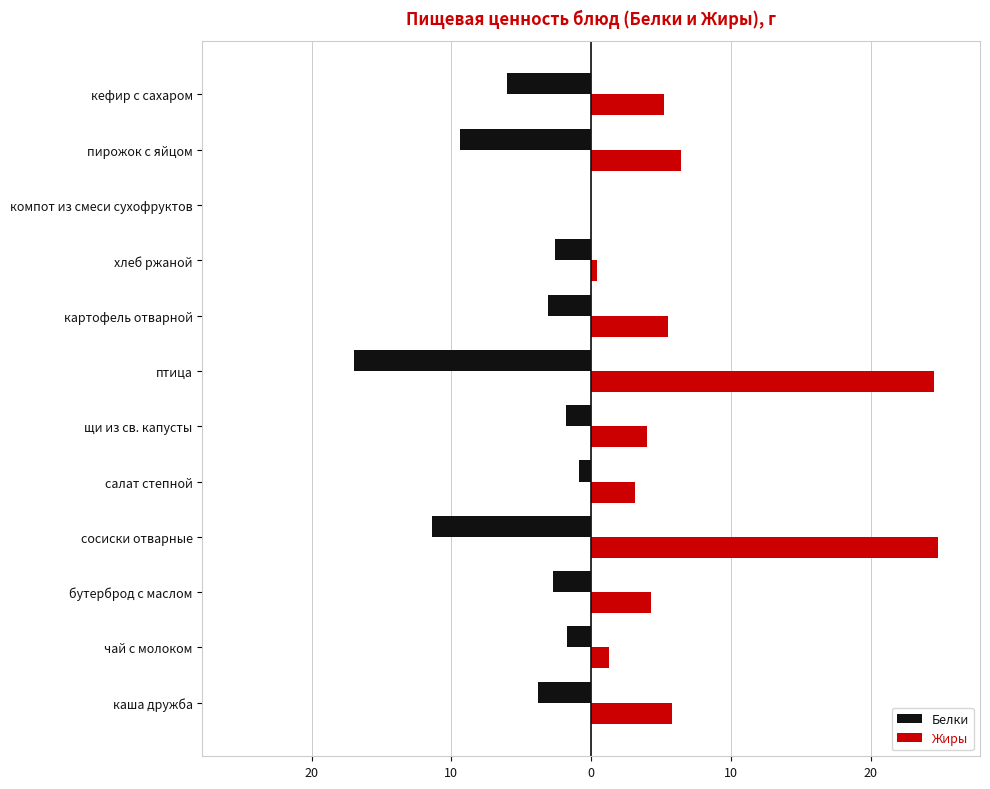

Which series has the widest spread of values?

Жиры